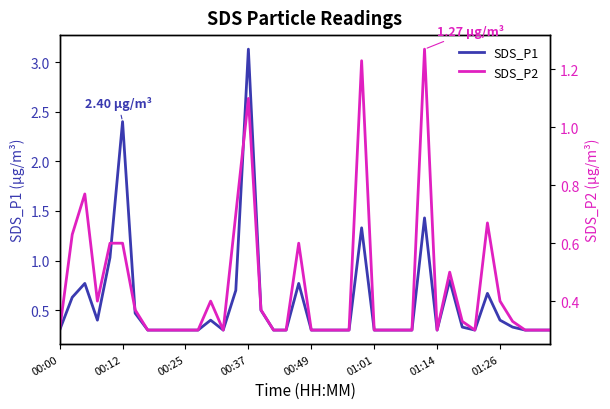

Which series has the widest spread of values?

SDS_P1